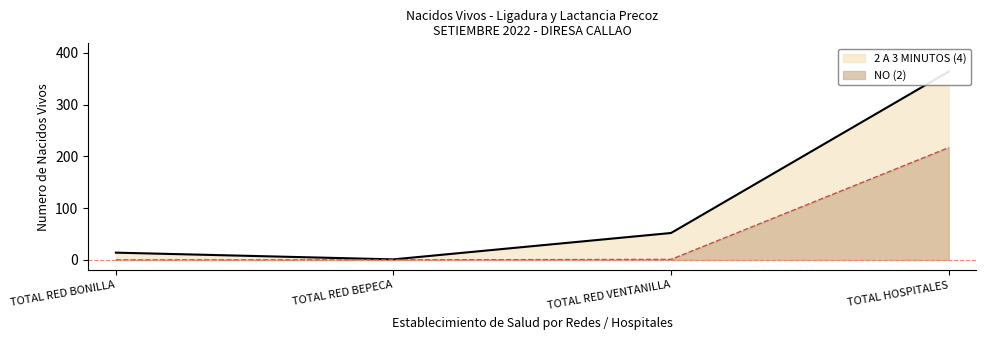

What is the label of the 2nd point from the right?

TOTAL RED VENTANILLA